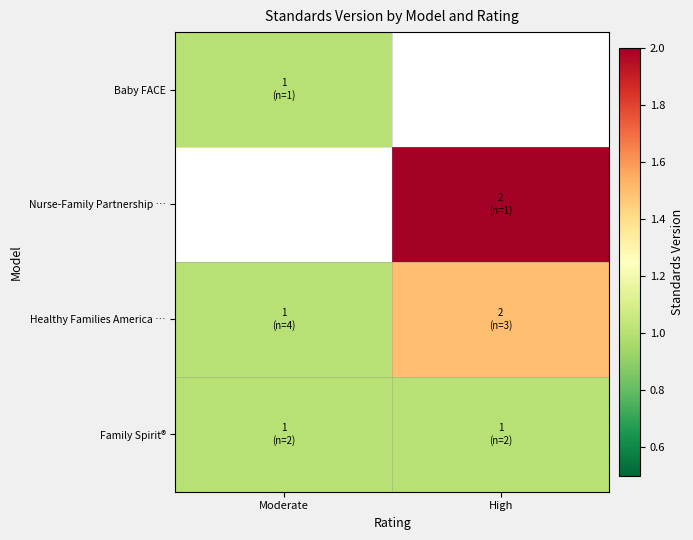

How many distinct data groups are displayed?

4